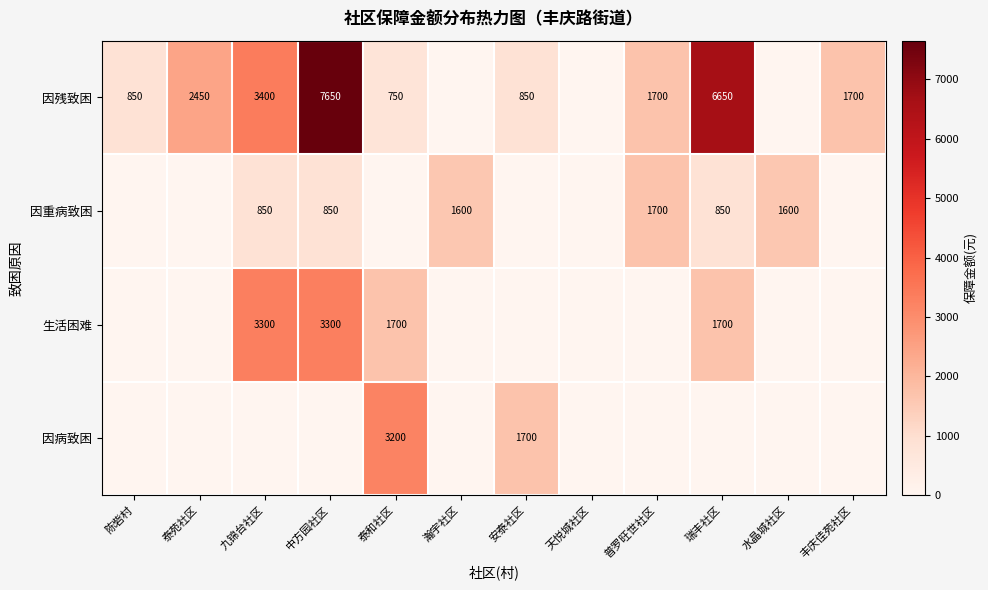

The 因重病致困 series shows 1600 at 瀚宇社区. True or false?

True